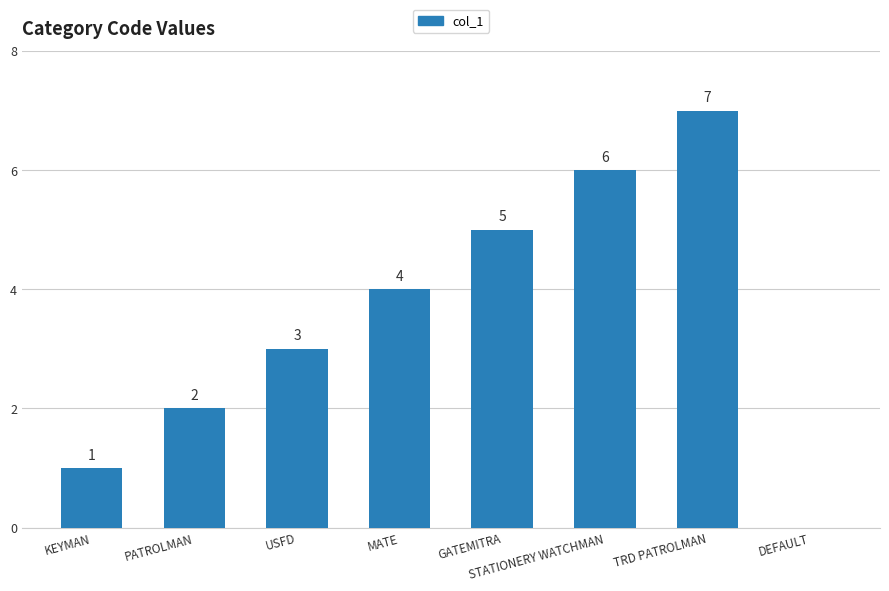

At which label is the value closest to 3?

USFD